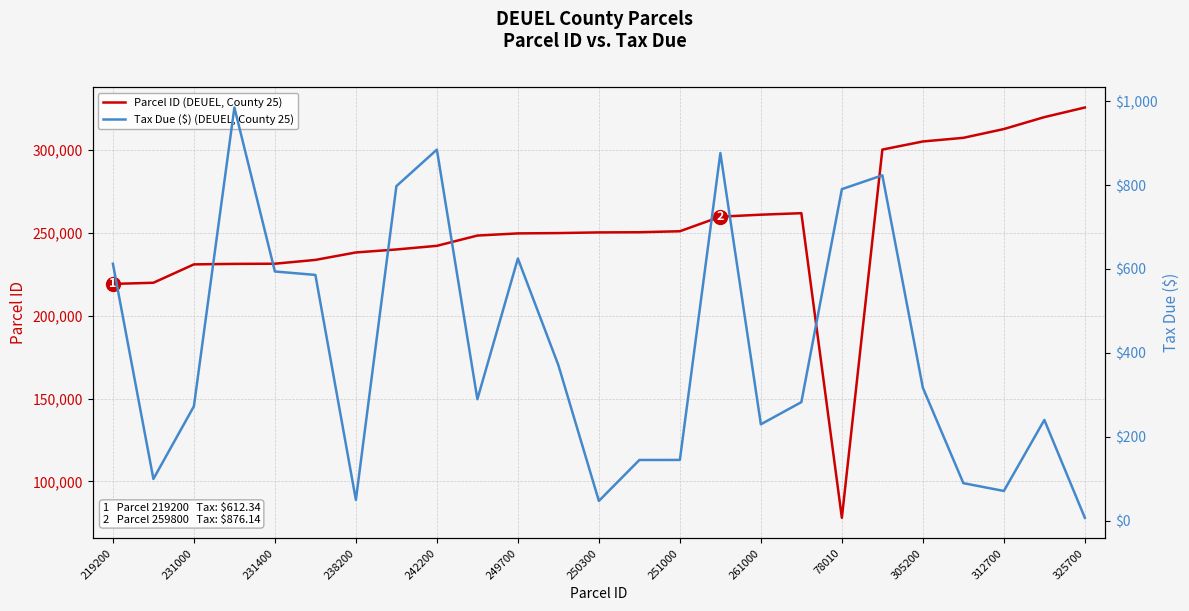

At which label does Parcel ID (DEUEL, County 25) reach its minimum?

78010